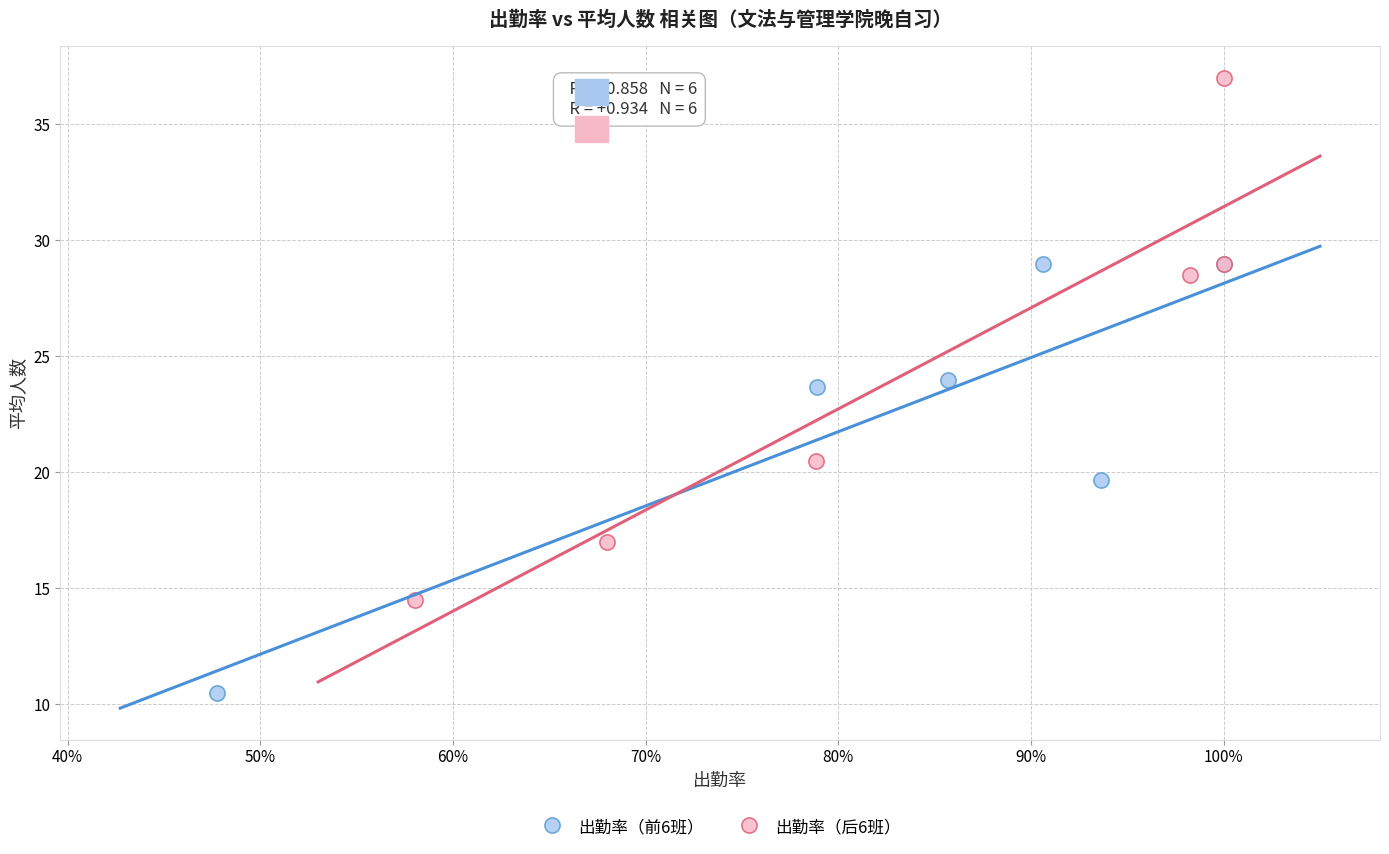

Which series has the widest spread of Y values?

出勤率（后6班）